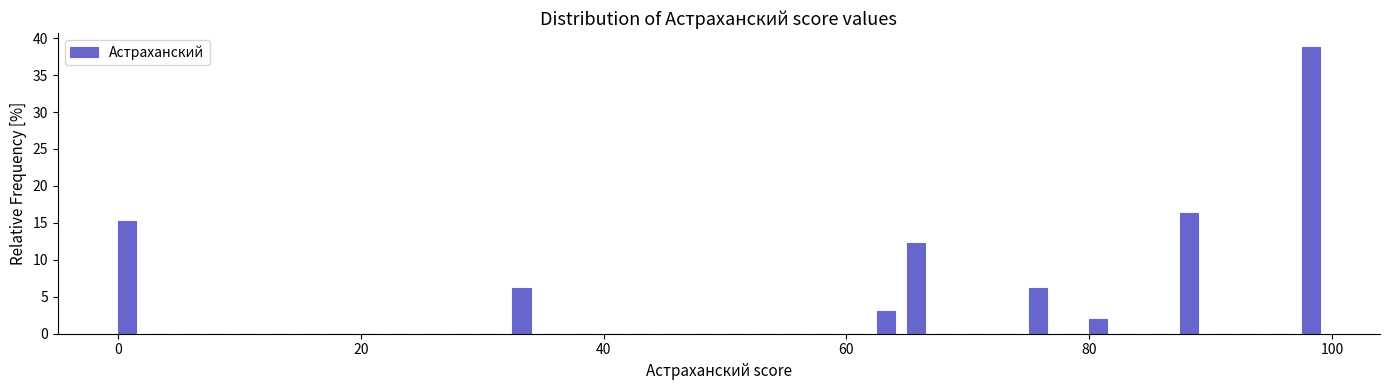

Read against the x-axis, roughly where is the centre of the tallest bar?

98